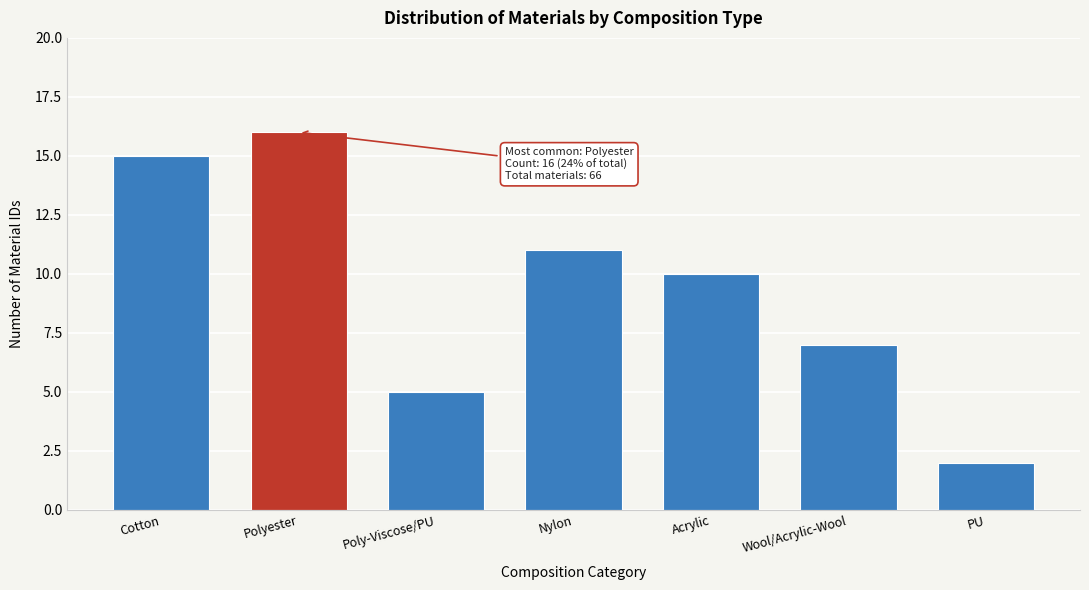

Reading left to right, what are all the values shown in this chart?

15	16	5	11	10	7	2